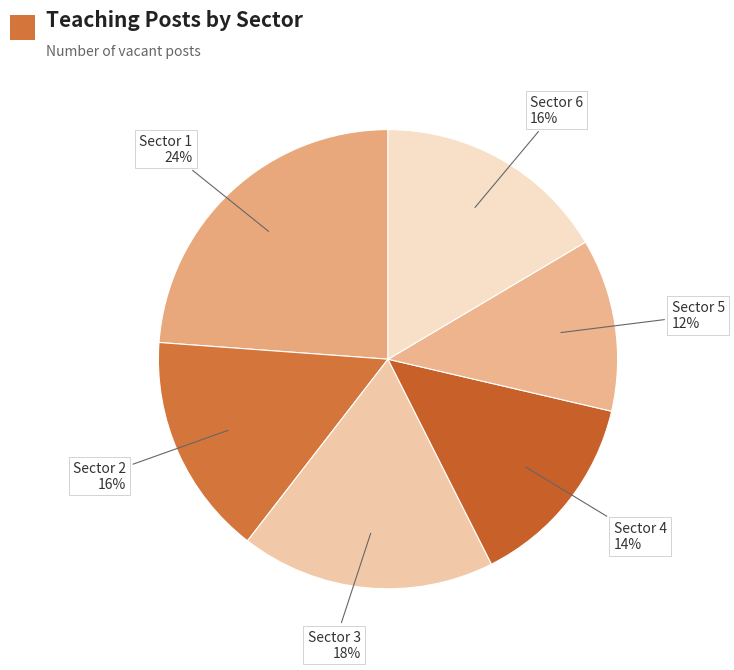

Do Sector 5 and Sector 6 together represent more than half of the pie?

No